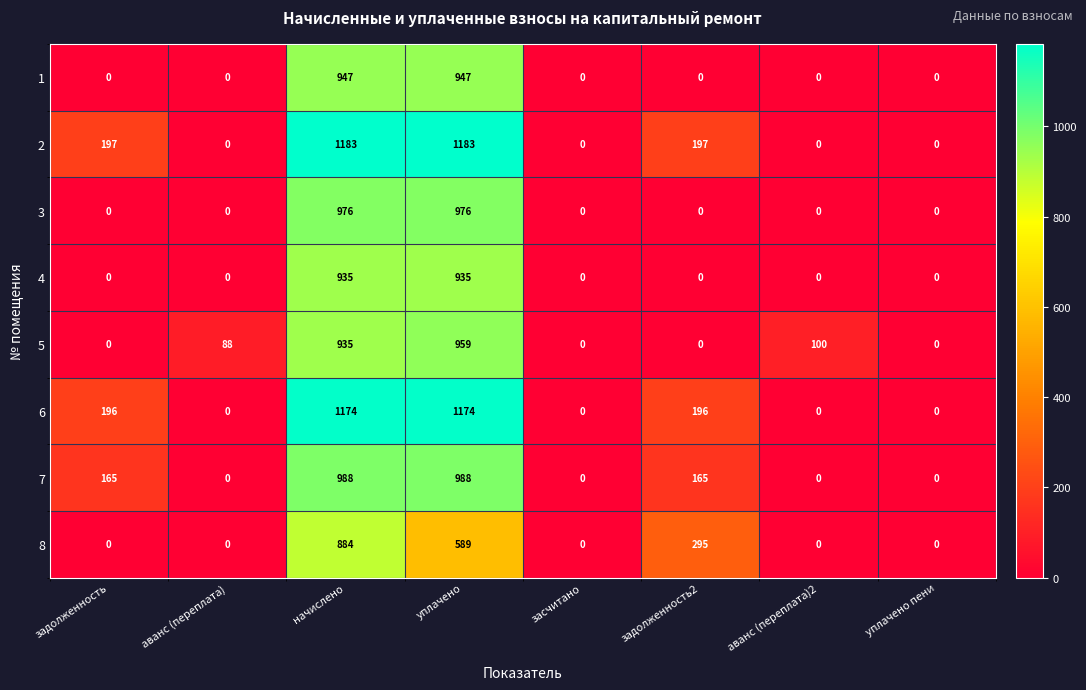

Rank the series by their maximum value, from highest to lowest.

2, 6, 7, 3, 5, 1, 4, 8